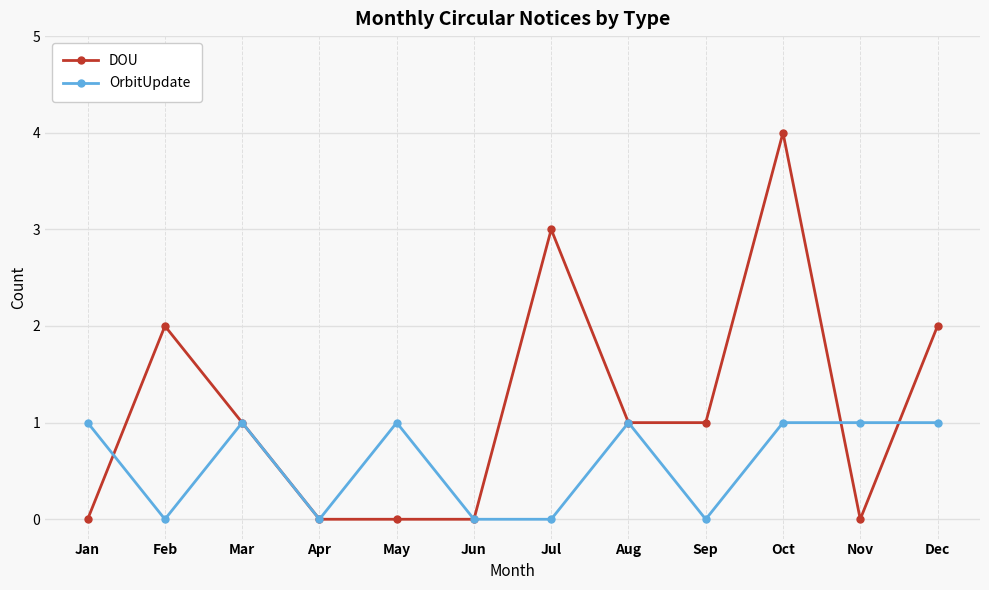

After their last crossing, which series has the higher values: DOU or OrbitUpdate?

DOU